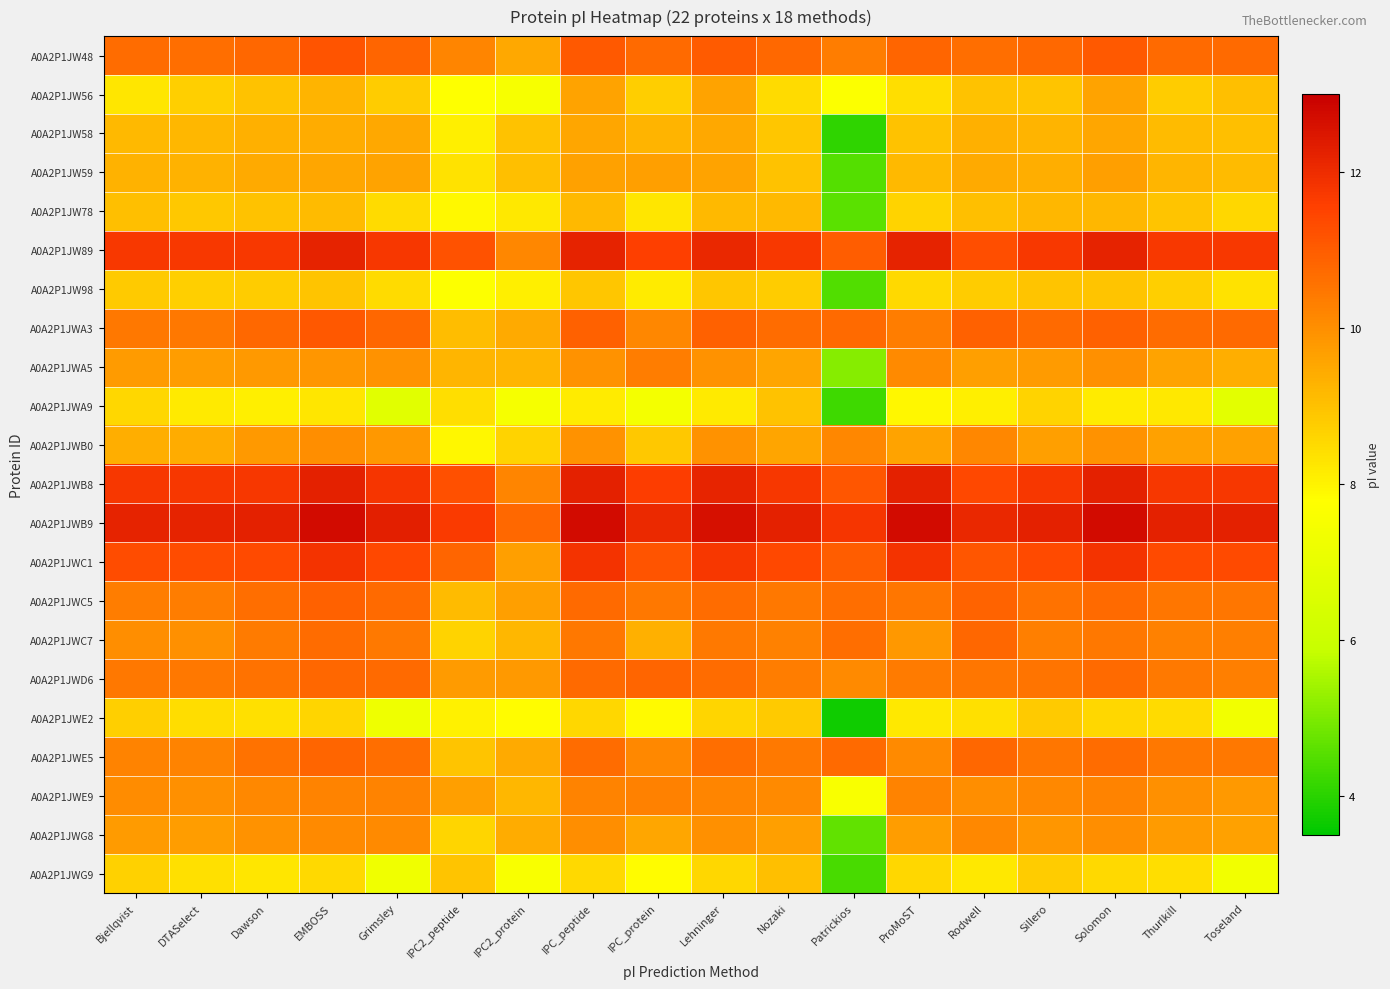

Which label corresponds to the largest value in the chart?

EMBOSS